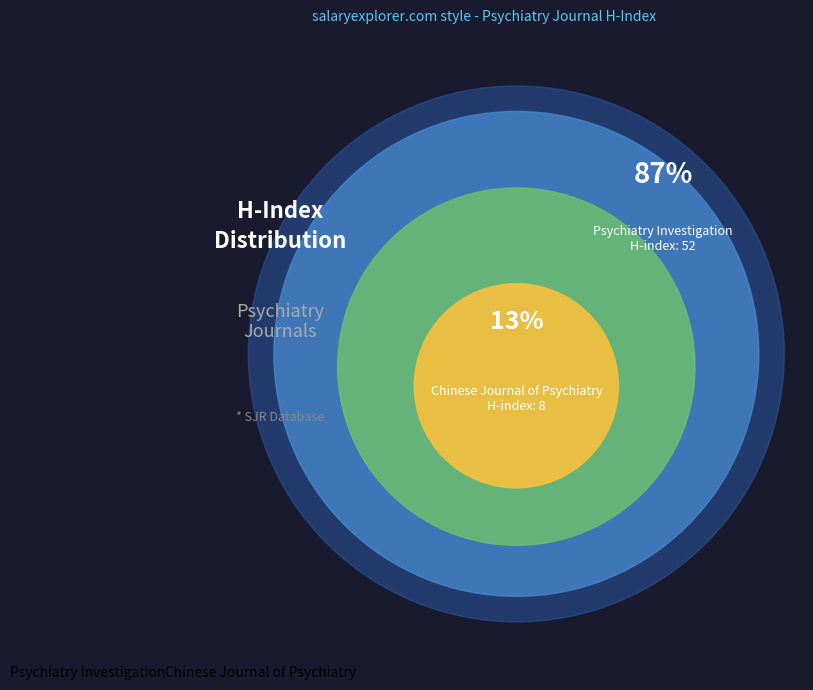

Which has a higher value, Psychiatry Investigation or Chinese Journal of Psychiatry?

Psychiatry Investigation